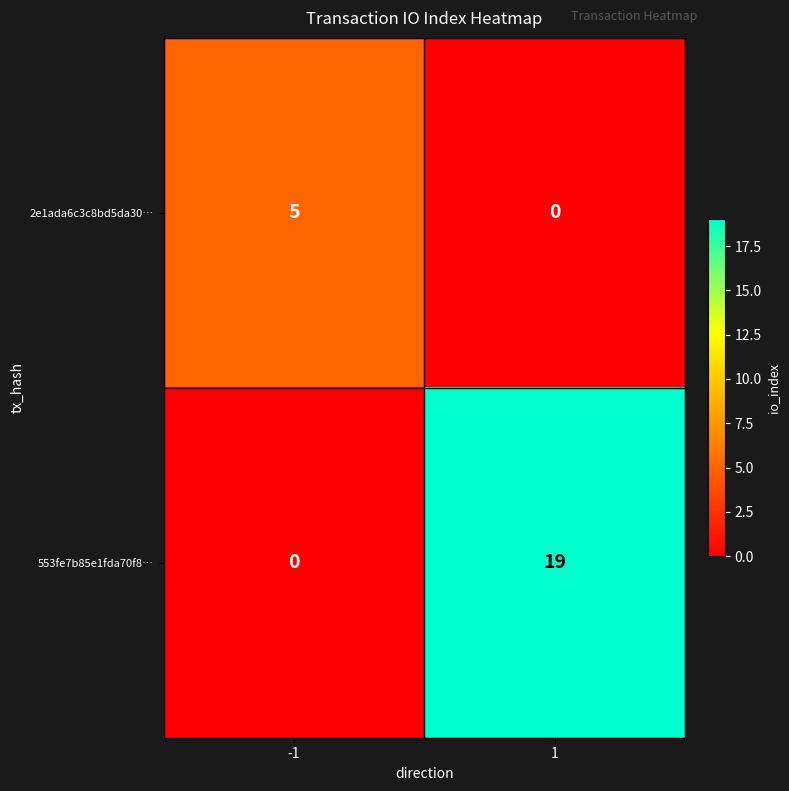

Reading right to left, transcribe all the data shown in this chart.

2e1ada6c3c8bd5da30…: 0	5
553fe7b85e1fda70f8…: 19	0